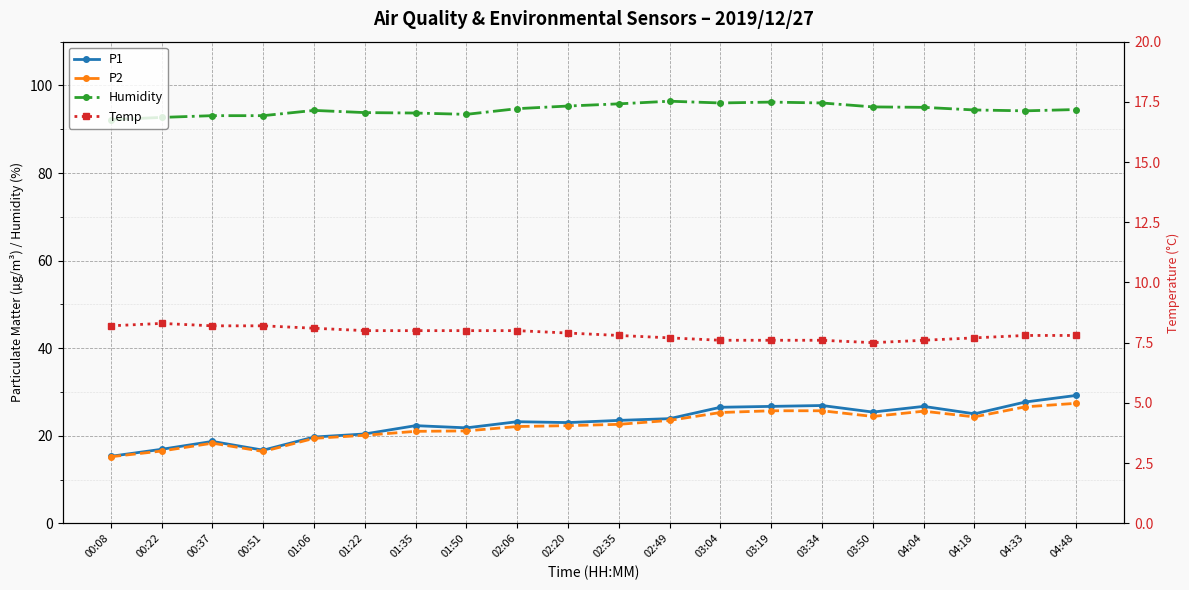

How many data points in P1 are less than 23?

8